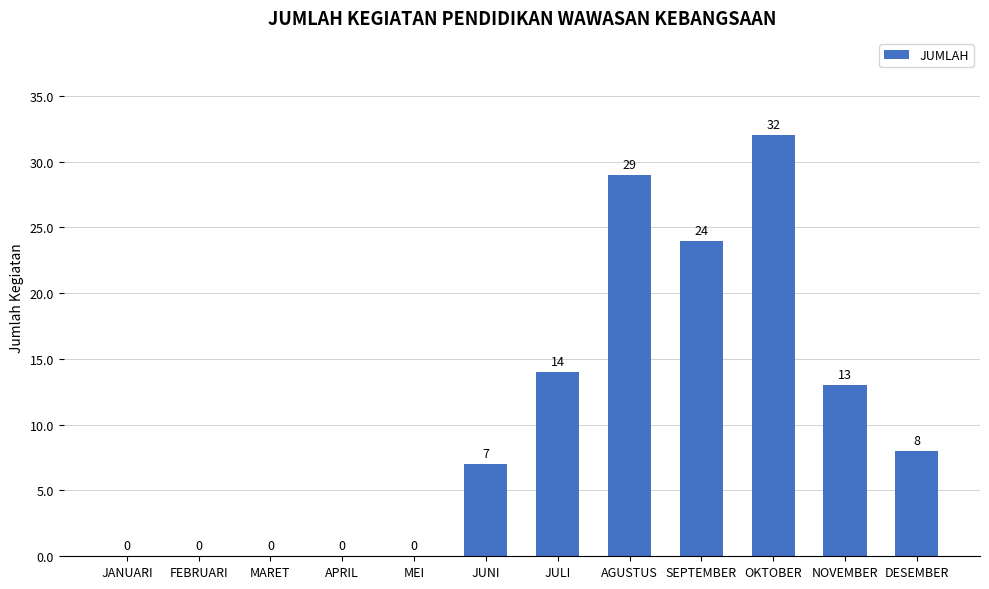

Where is the data nearest to the value 16?

JULI